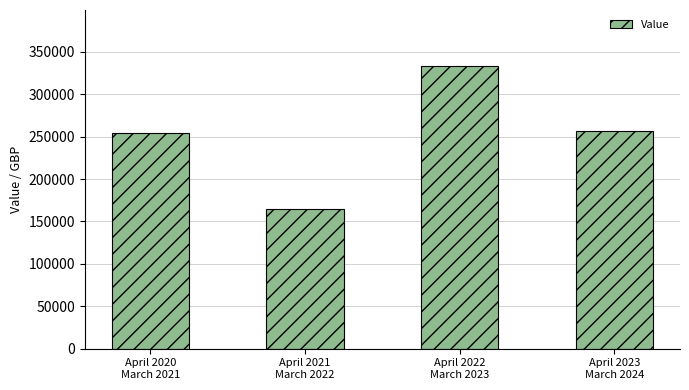

What is the label of the 2nd bar from the left?

April 2021
March 2022